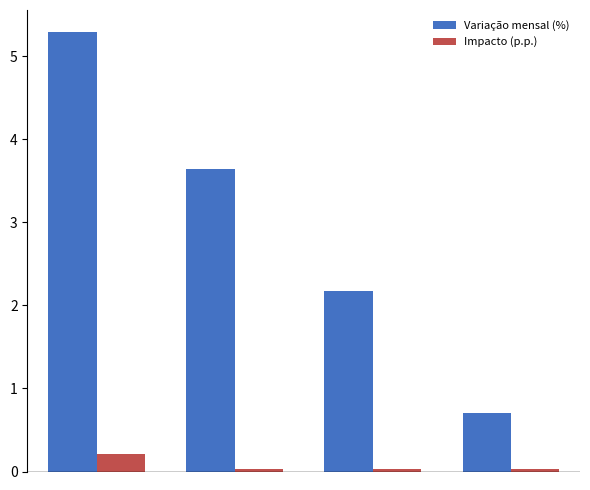

Which series has the largest range (max minus min)?

Variação mensal (%)